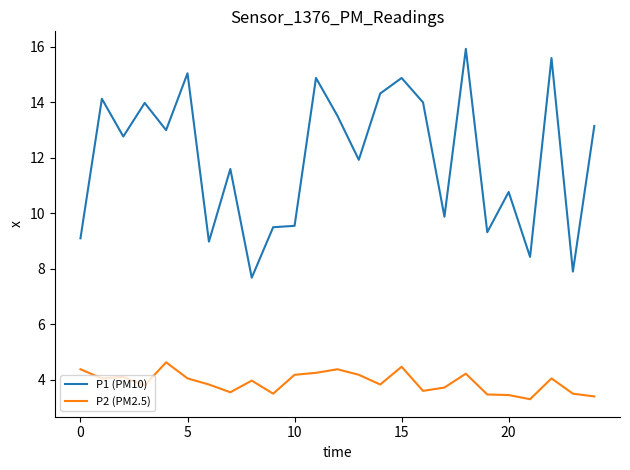

What is the average value of the P1 (PM10) series?

12.0